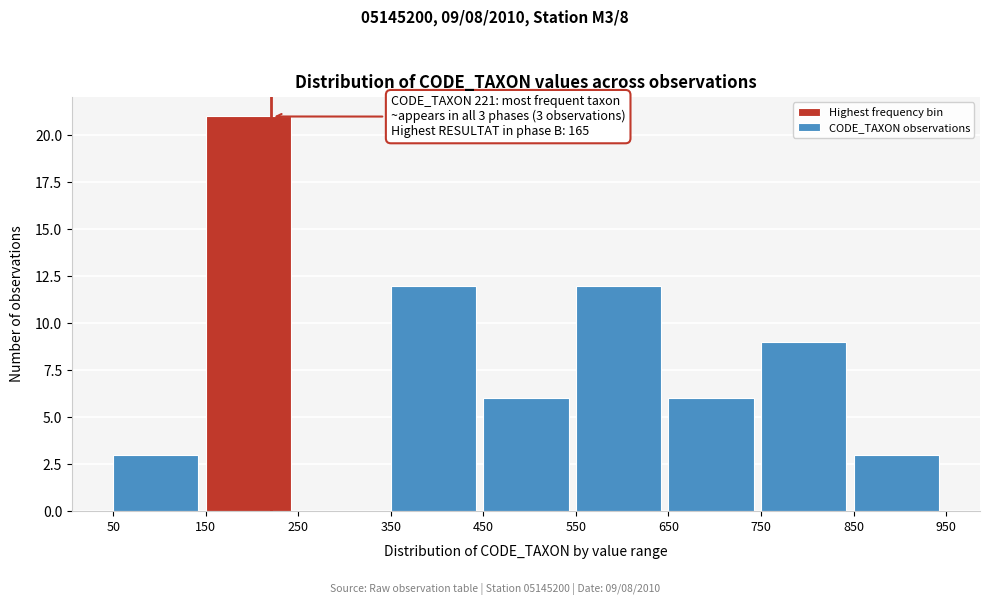

Which range on the x-axis has the tallest bar?

150 to 250